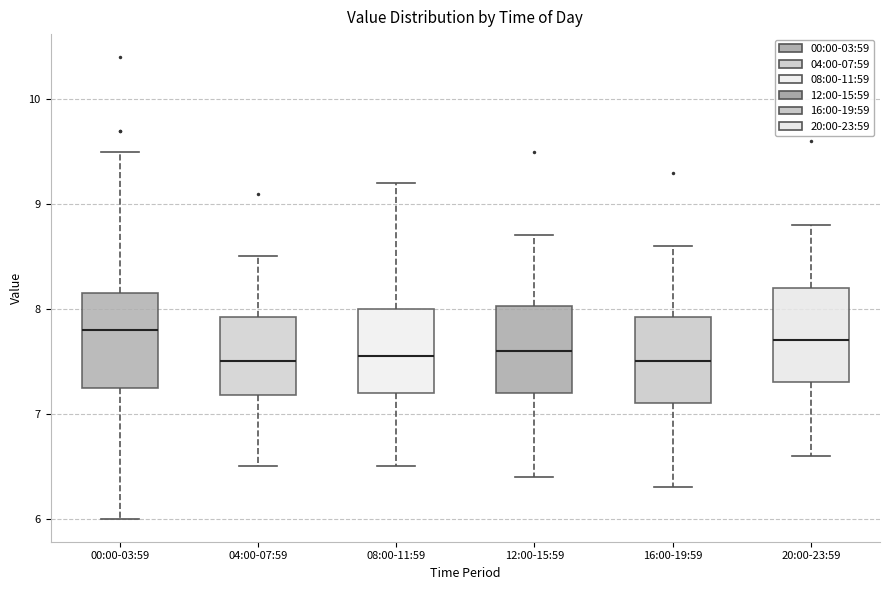

Reading left to right, read every box against the y-axis: the position of its median line, the range the box covers, and the ends of its whiskers. The values are not printed on the chart, so give them approximately, as read against the axis.

00:00-03:59: median 7.8, box 7.3 to 8.2, whiskers 6.0 to 9.5
04:00-07:59: median 7.5, box 7.2 to 7.9, whiskers 6.5 to 8.5
08:00-11:59: median 7.6, box 7.2 to 8.0, whiskers 6.5 to 9.2
12:00-15:59: median 7.6, box 7.2 to 8.0, whiskers 6.4 to 8.7
16:00-19:59: median 7.5, box 7.1 to 7.9, whiskers 6.3 to 8.6
20:00-23:59: median 7.7, box 7.3 to 8.2, whiskers 6.6 to 8.8